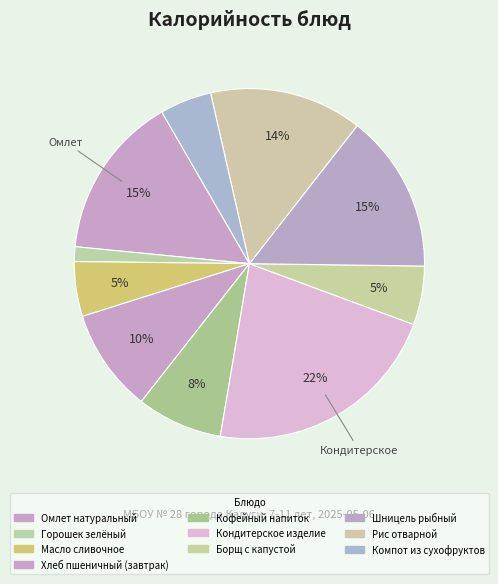

How many segments does this pie chart have?

10